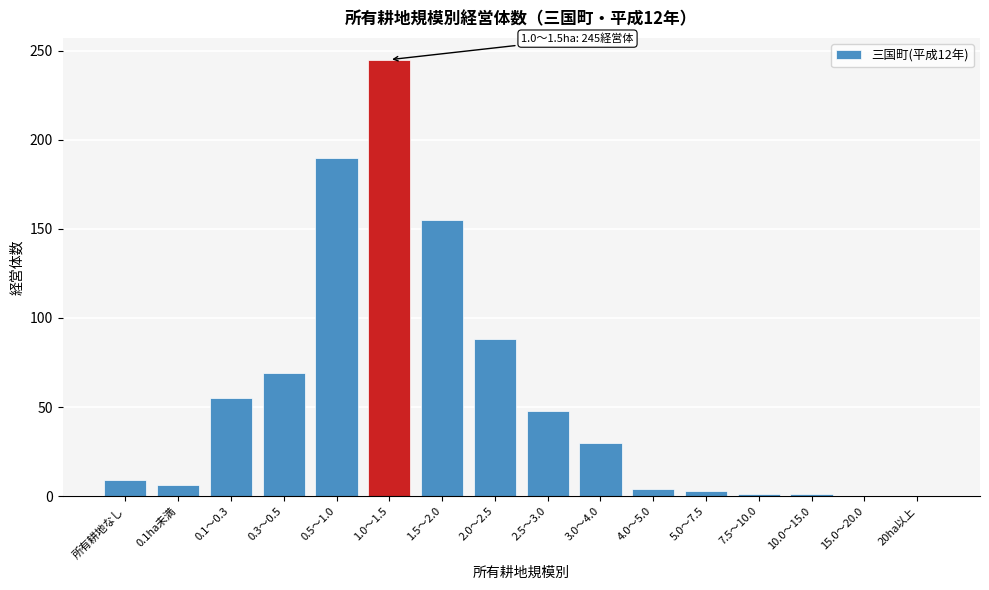

What is the greatest value displayed?

245